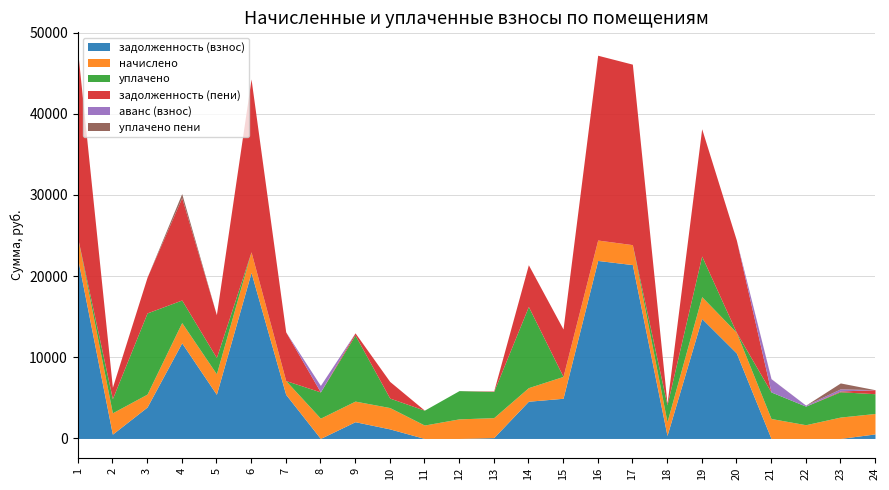

True or false: начислено and аванс (взнос) intersect in this chart.

False